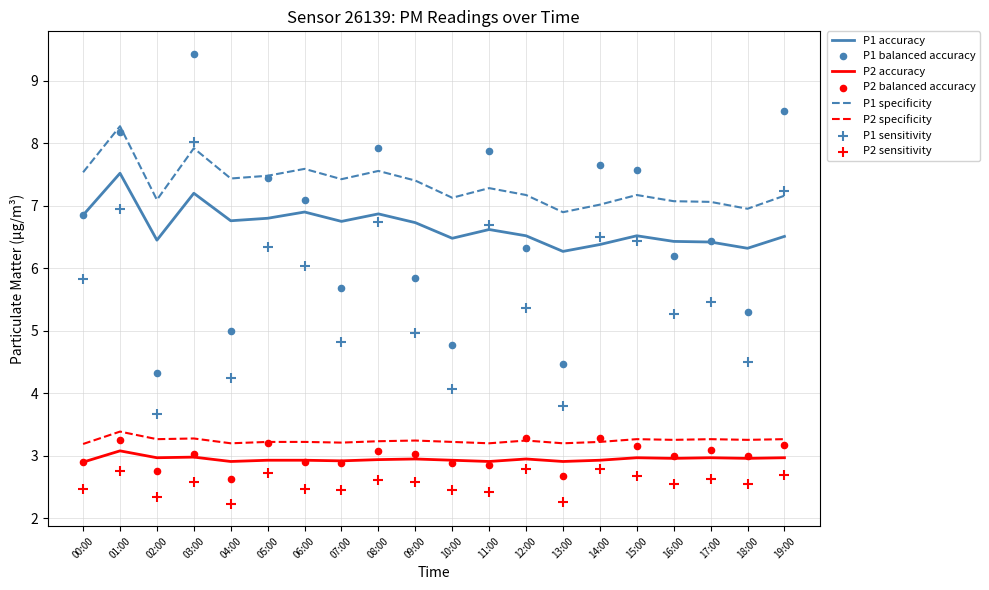

What is the total value across all series at 08:00?

19.6